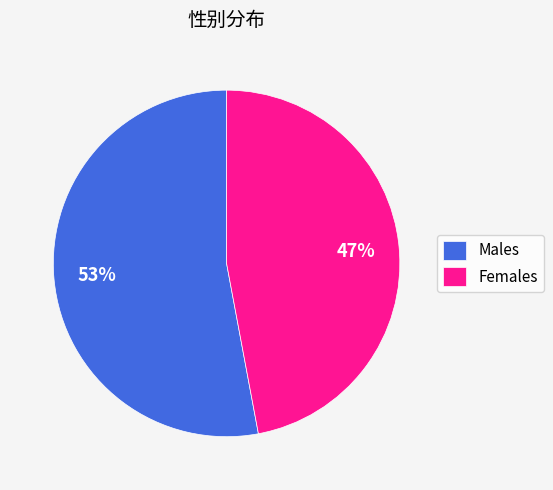

Combined, do Females and Males account for over 50%?

Yes